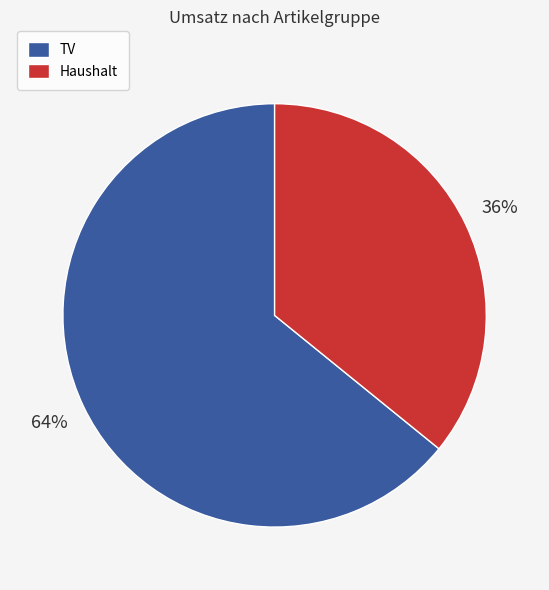

Which category has the biggest portion of the pie?

TV